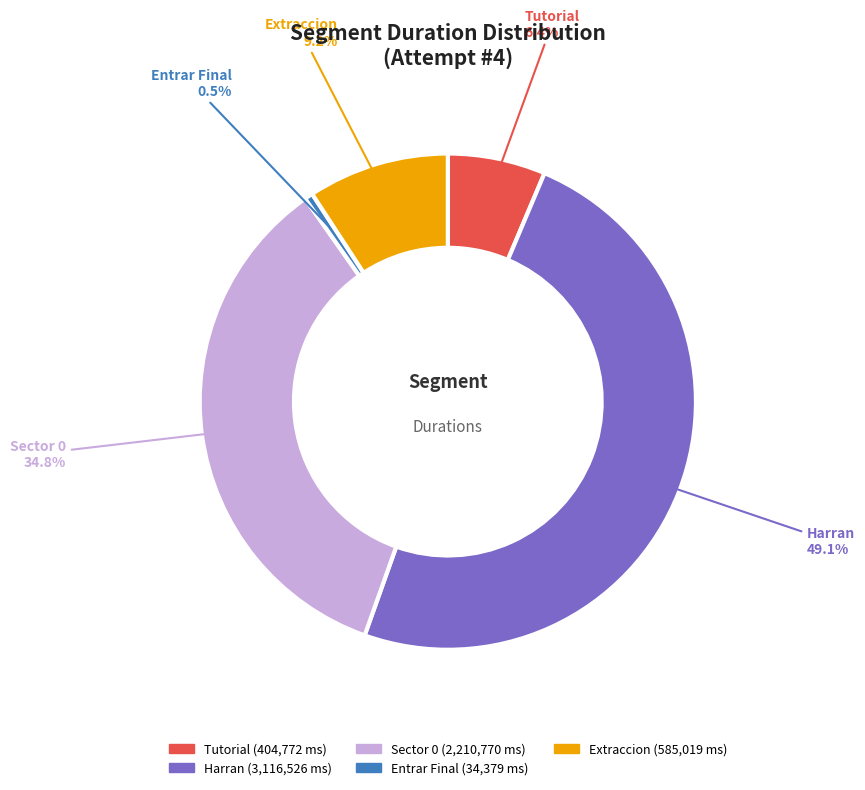

Is there any slice that represents more than half of the pie?

No